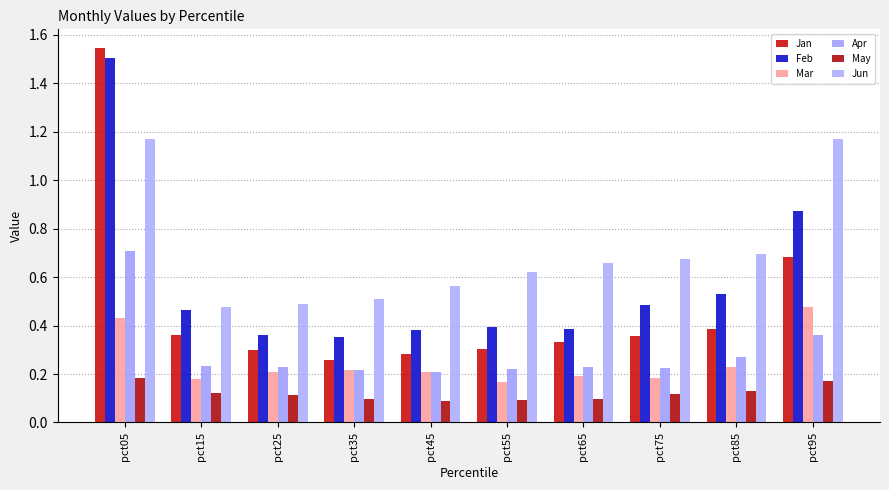

The value of Jun at pct15 is 0.5. True or false?

True